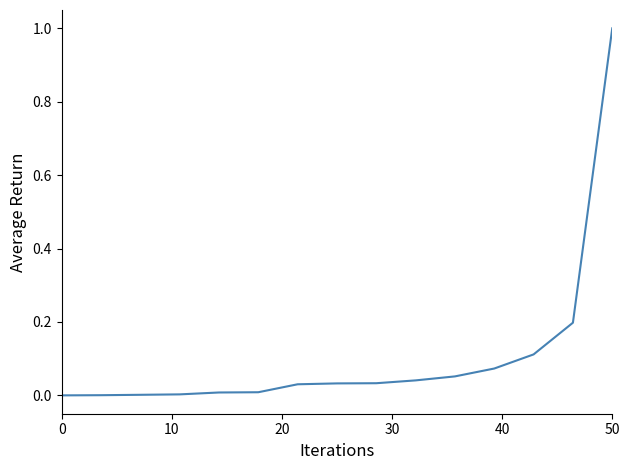

What is the difference between the maximum and minimum values?

1.0